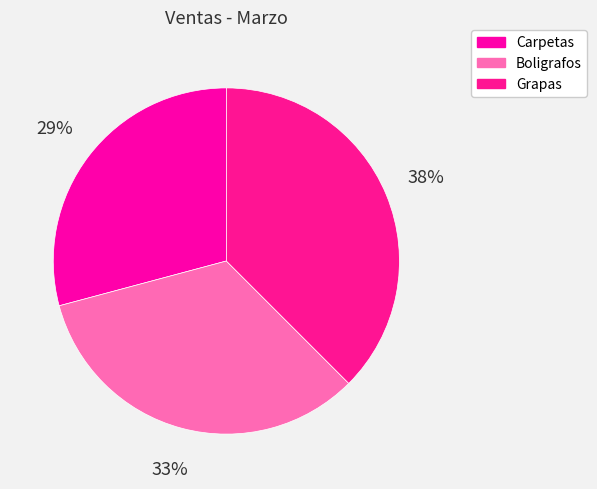

What percentage is the Carpetas slice, to the nearest percent?

29%